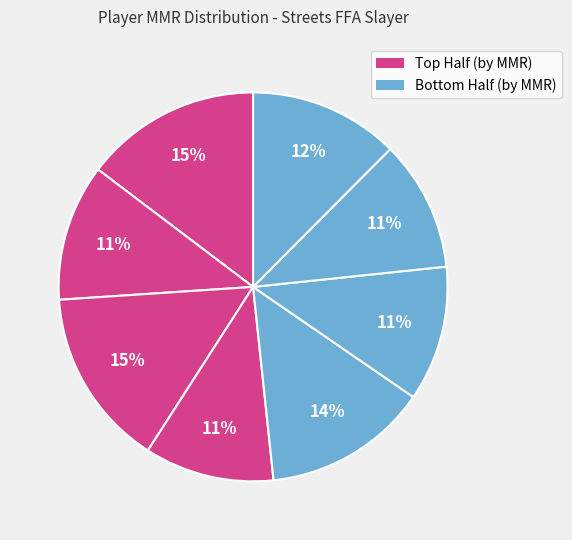

How many segments does this pie chart have?

8